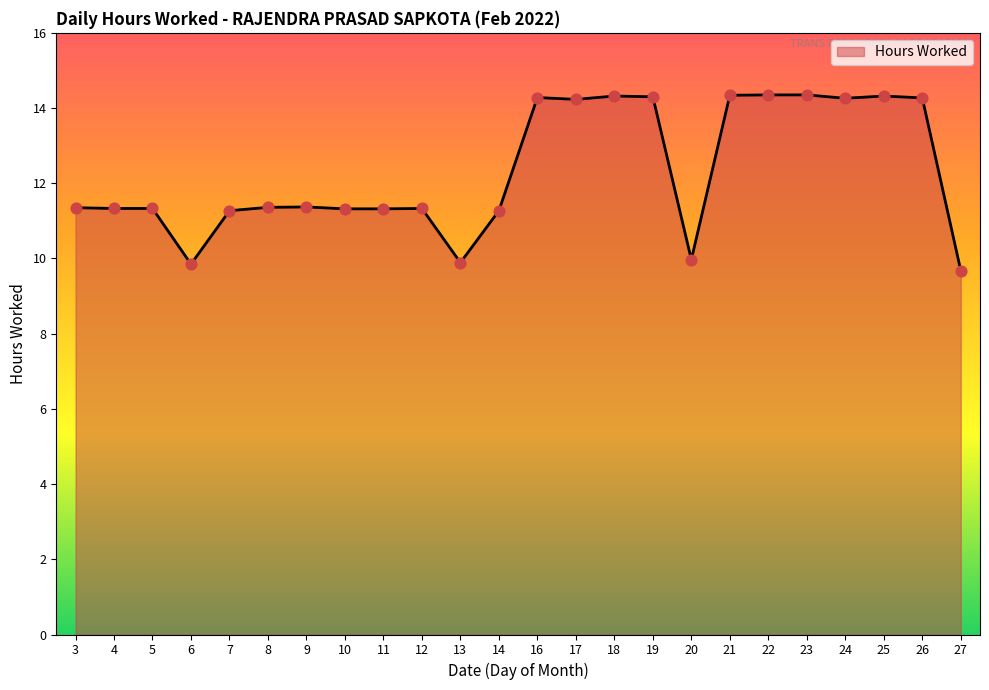

What is the ratio of the value at 16 to the value at 5?

1.3